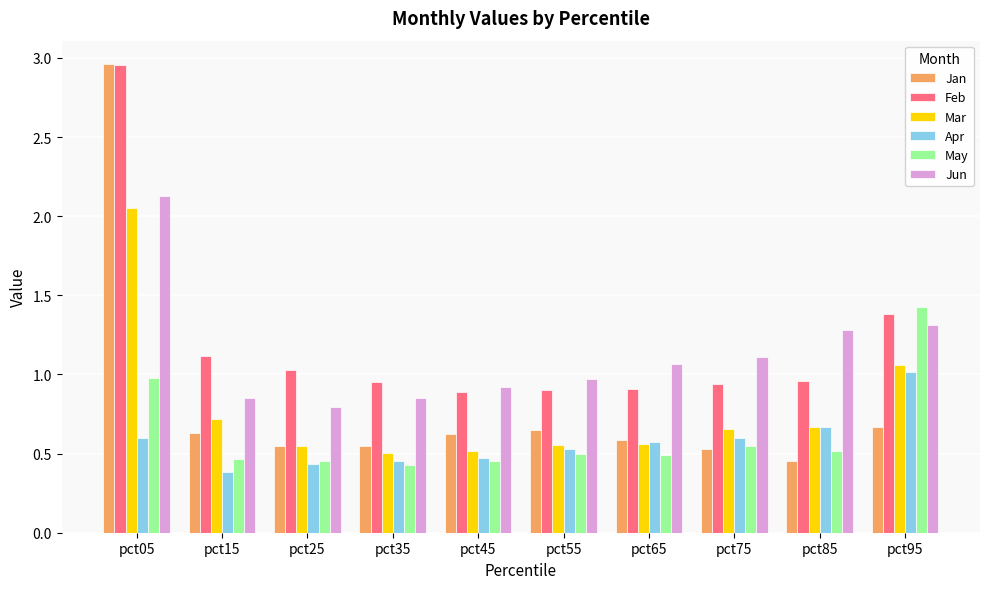

At which label does Jan reach its minimum?

pct85